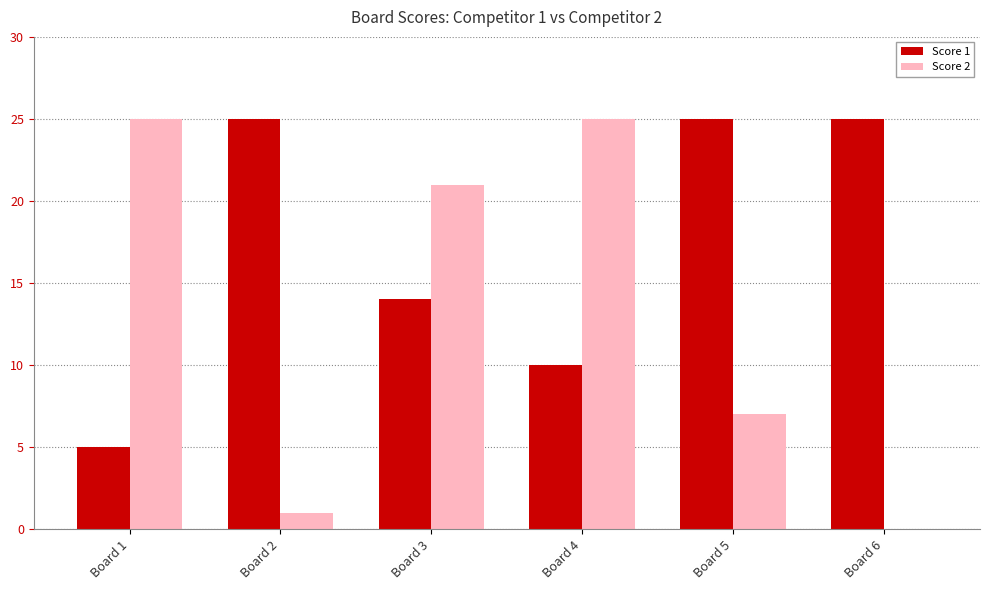

Which series changed the most between Board 2 and Board 5?

Score 2